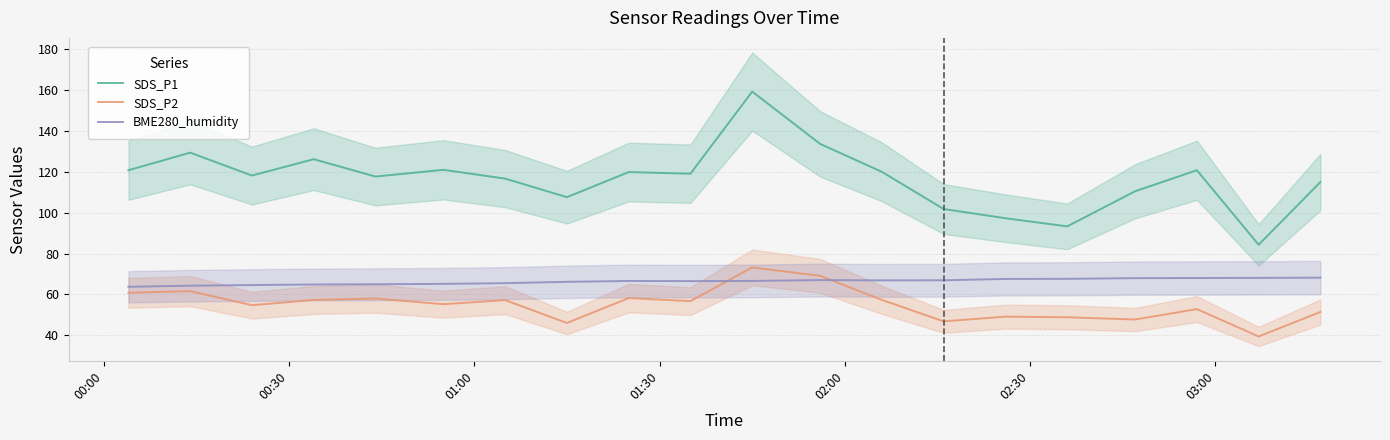

How many values in the BME280_humidity series exceed 66?

13